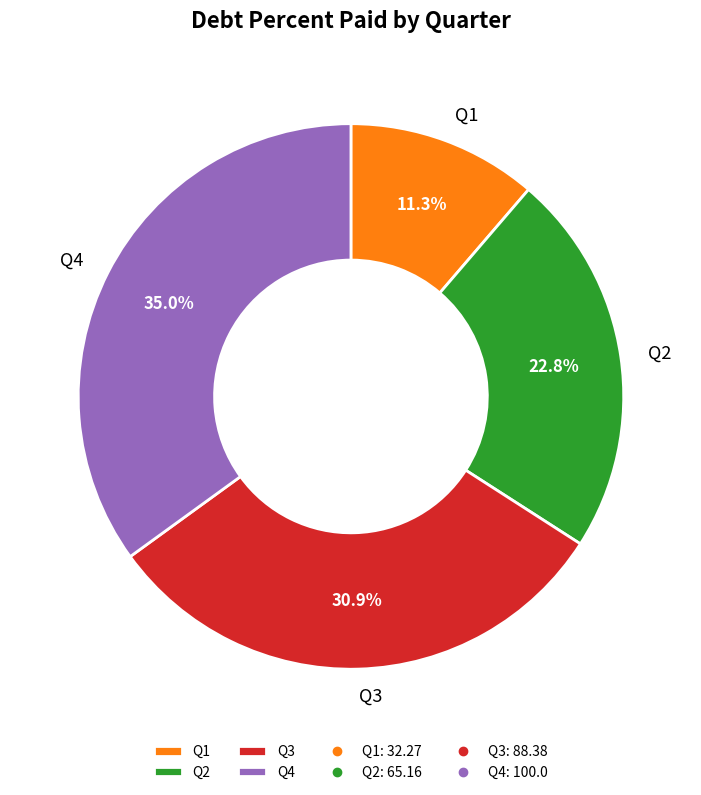

Count the number of slices in the pie.

4